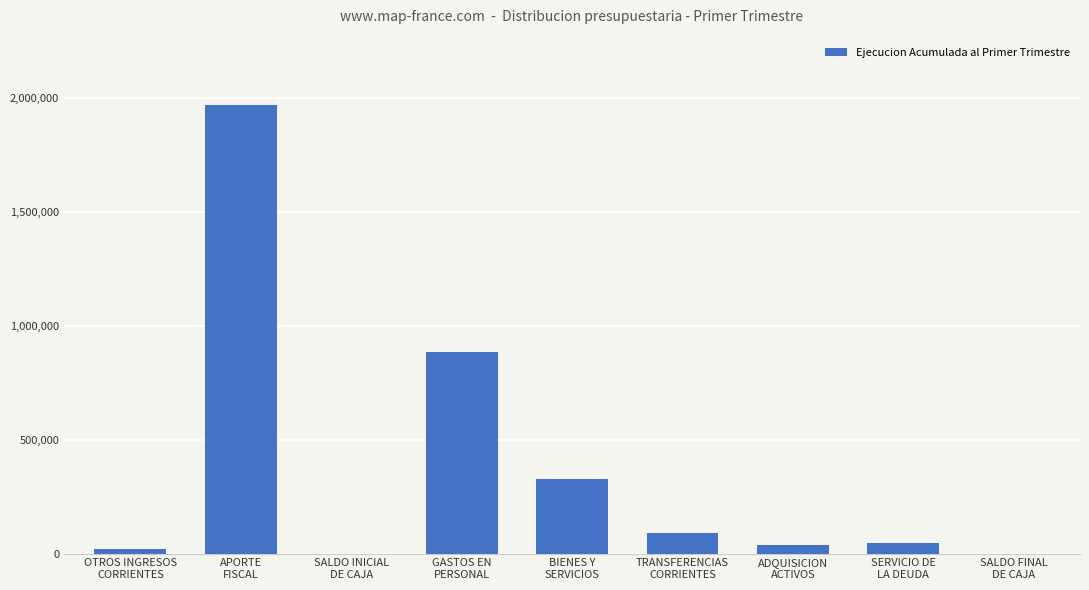

How many data points does each series have?

9